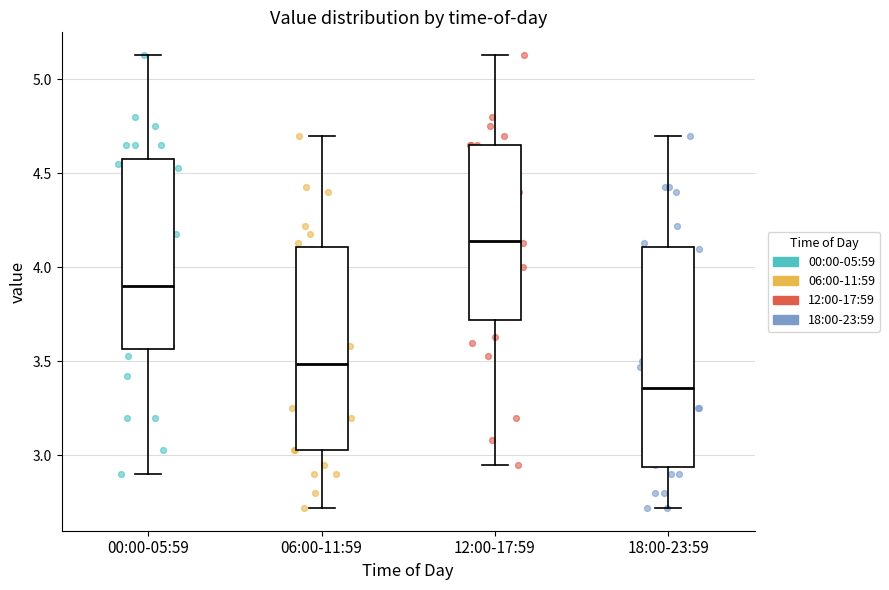

Which box is the tallest, from its lower edge to its upper edge?

18:00-23:59